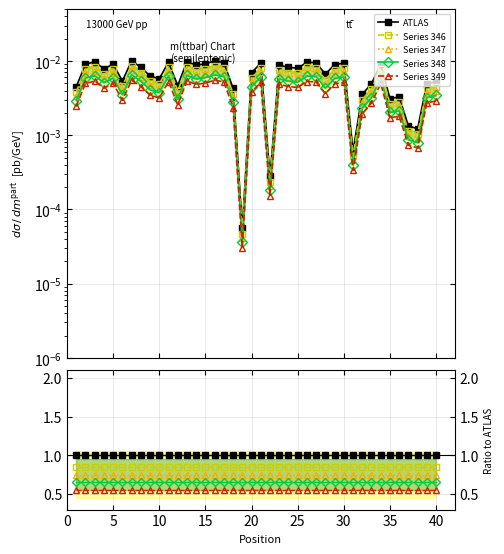

Which series has the largest total across all categories?

ATLAS